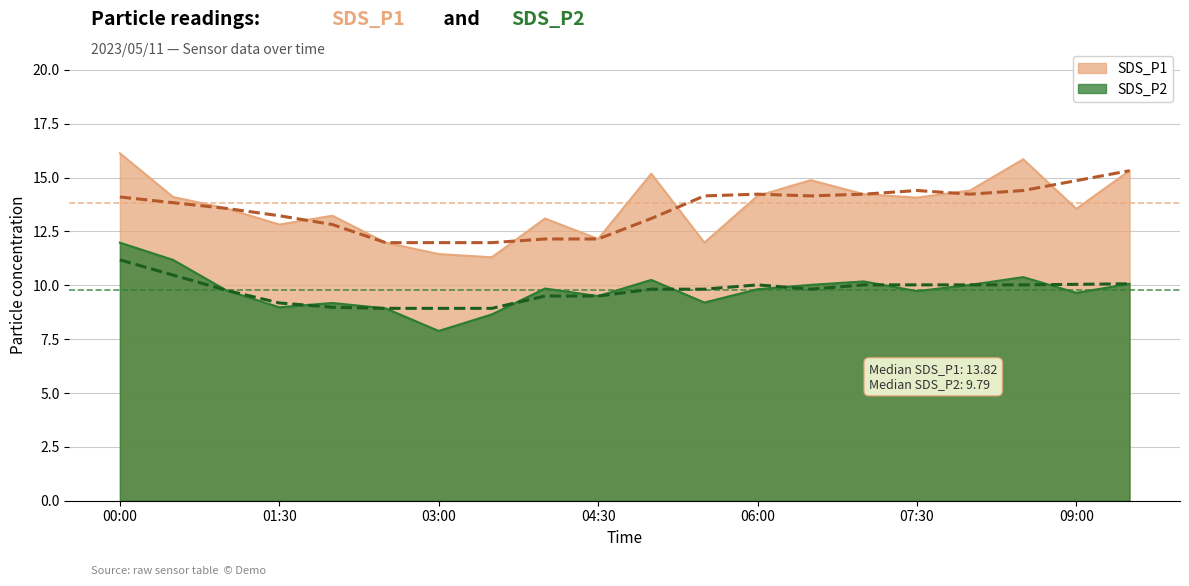

What position from the right is 03:30?

13